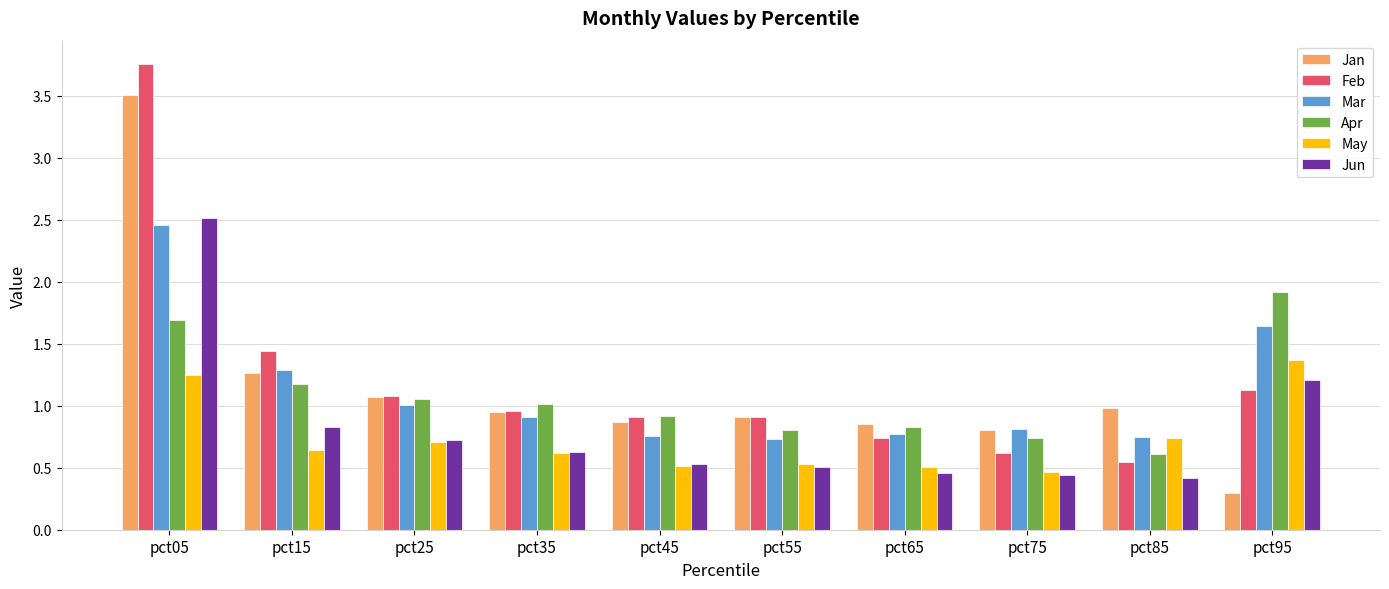

What is the approximate value of Jun at pct75?

0.4